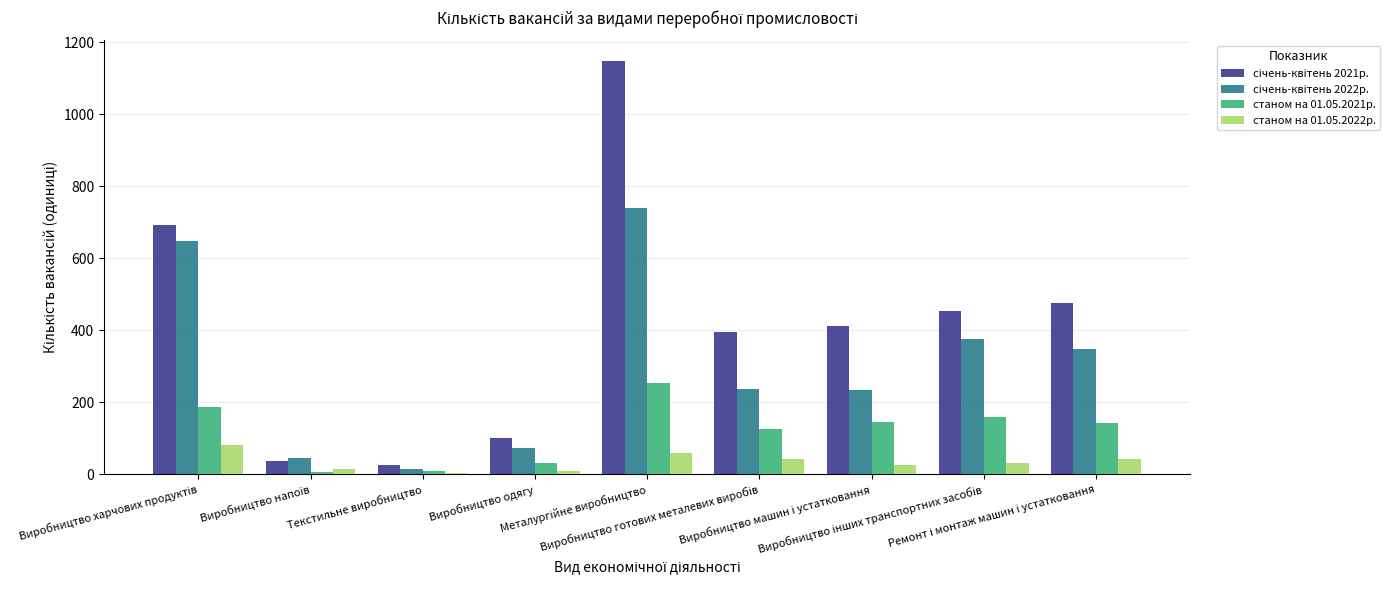

Which category has the lowest value in the станом на 01.05.2022р. series?

Текстильне виробництво